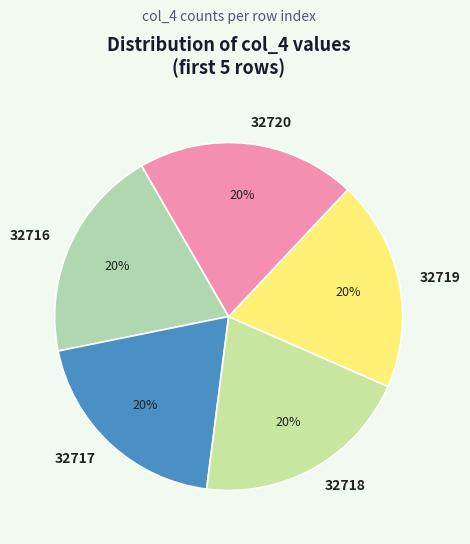

True or false: 32716 accounts for 20% of the total.

True